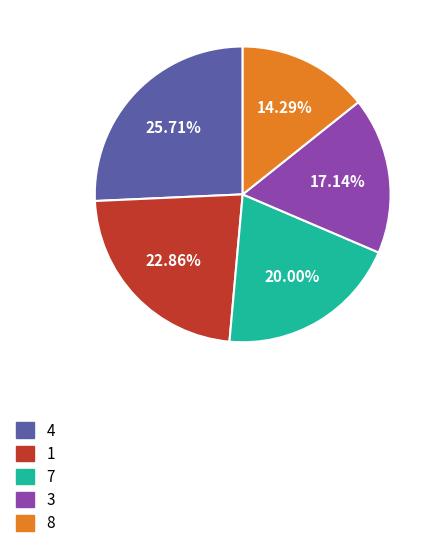

What is the ratio of the value at 4 to the value at 8?

1.8